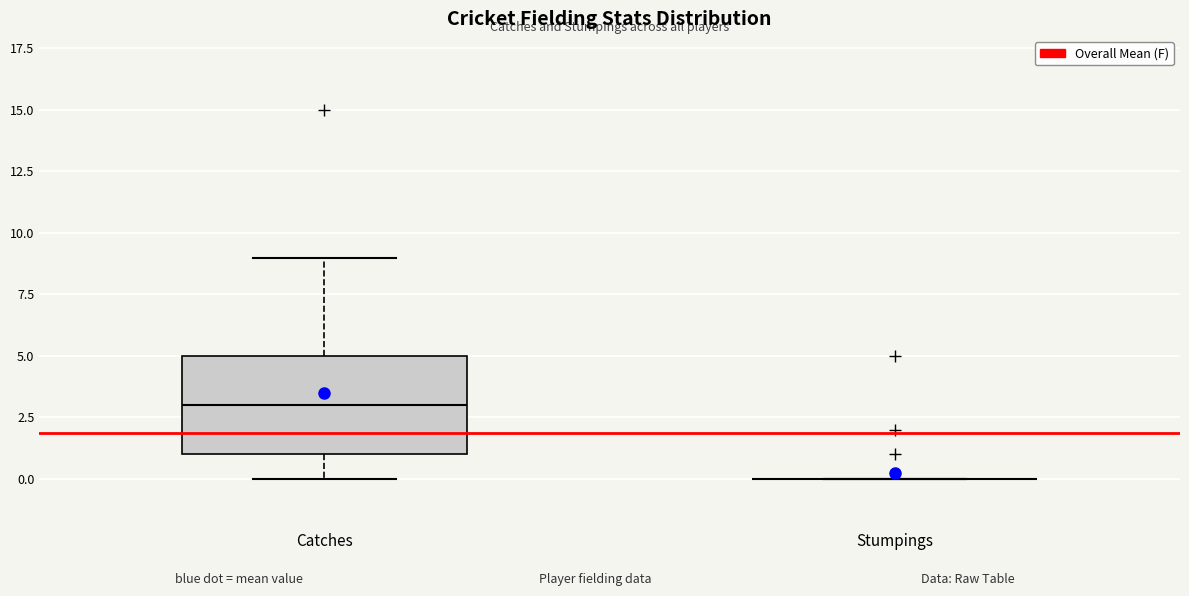

Reading left to right, transcribe this box plot: for each box, give where its median line is, the range the box spans, and where its two whiskers end, as read against the y-axis. The values are not printed on the chart, so give them approximately, as read against the axis.

Catches: median 3, box 1 to 5, whiskers 0 to 9
Stumpings: box collapsed to a line at 0, whiskers 0 to 0